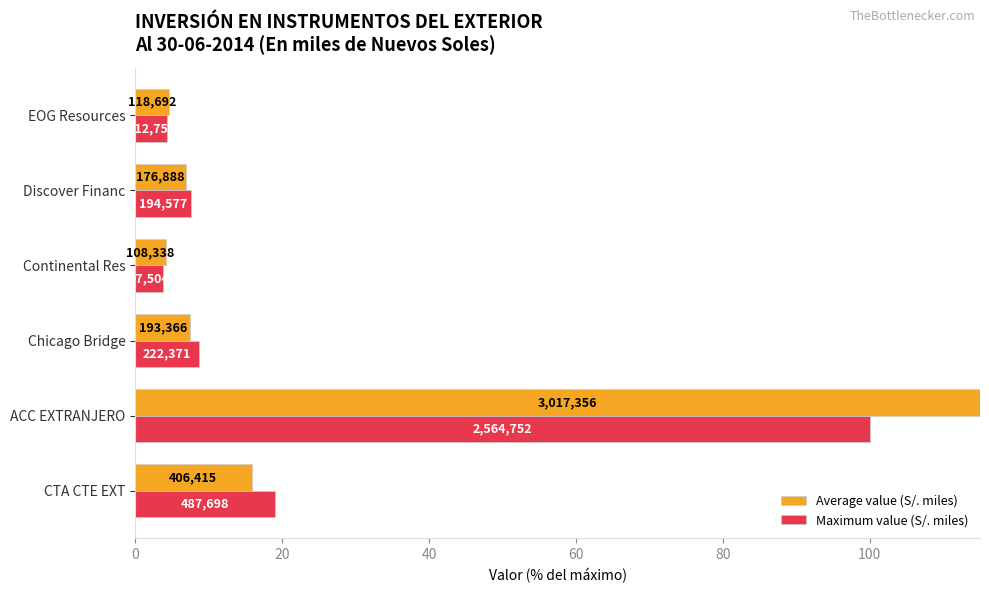

How many values in the Maximum value (S/. miles) series exceed 8?

3